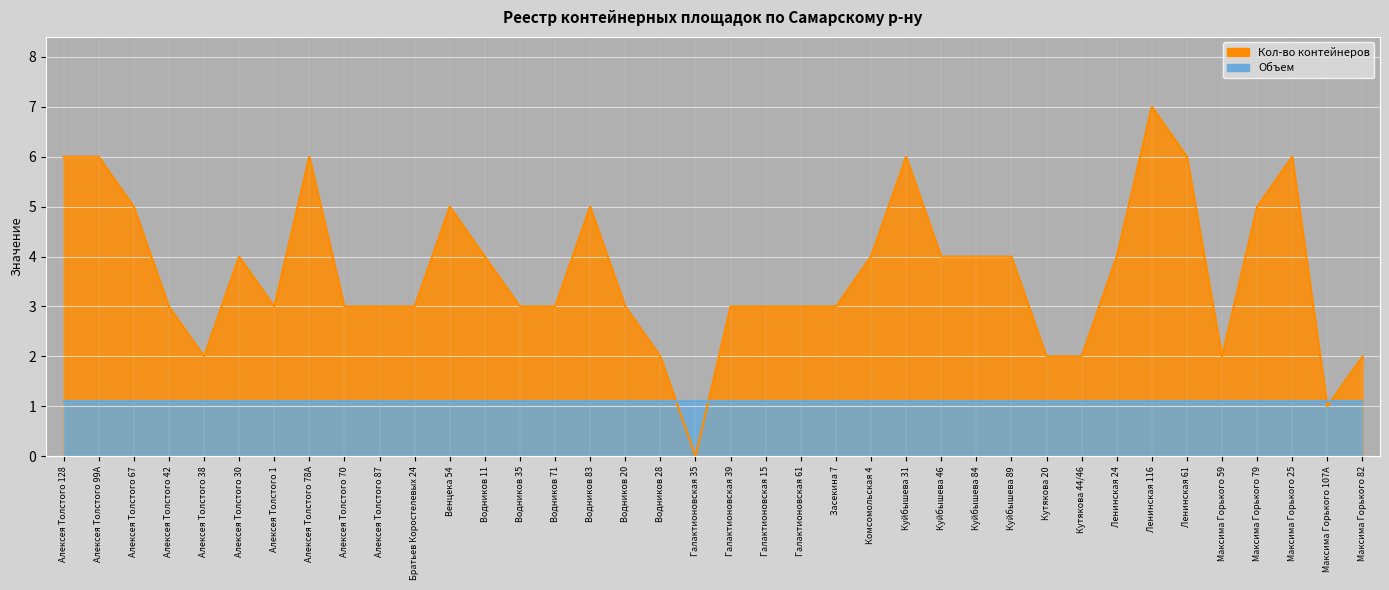

At which category does the chart reach its peak across all series?

Ленинская 116